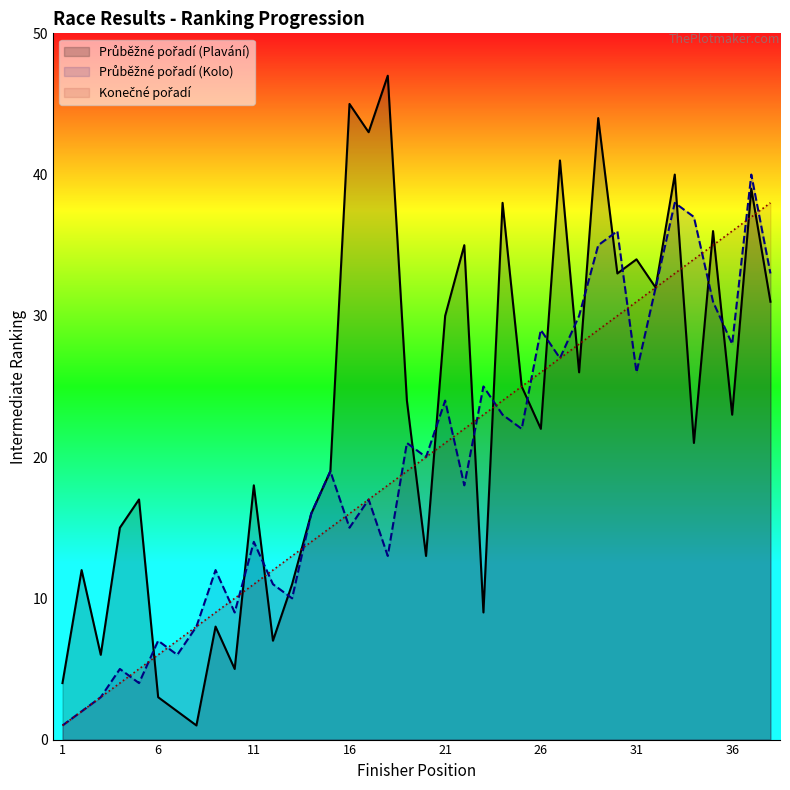

What is the total value across all series at 15?

53